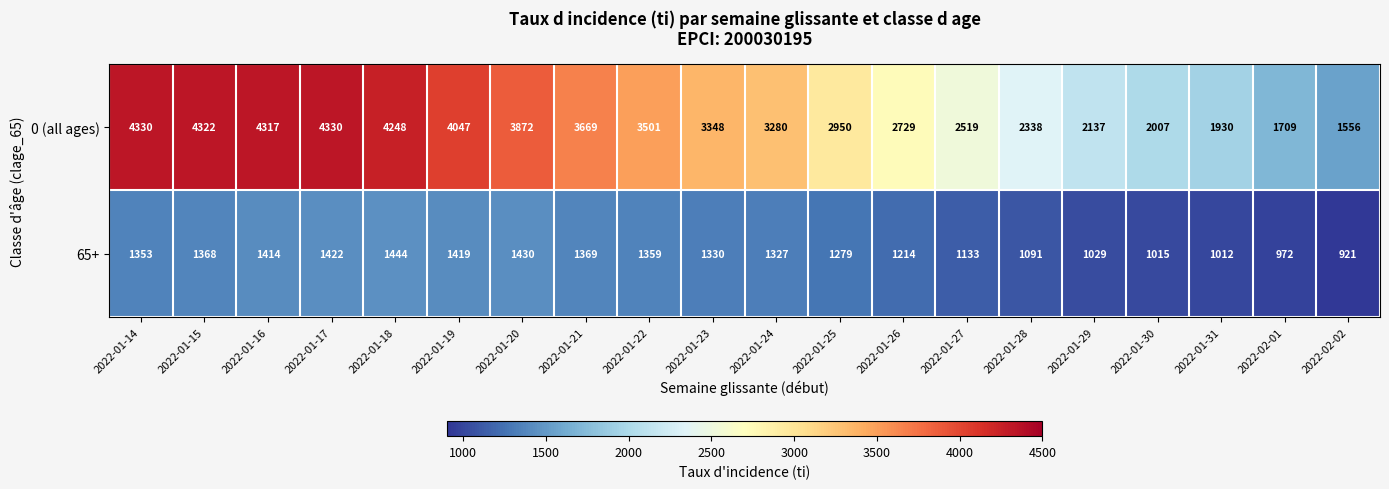

List the series in order of their overall mean, lowest first.

65+, 0 (all ages)